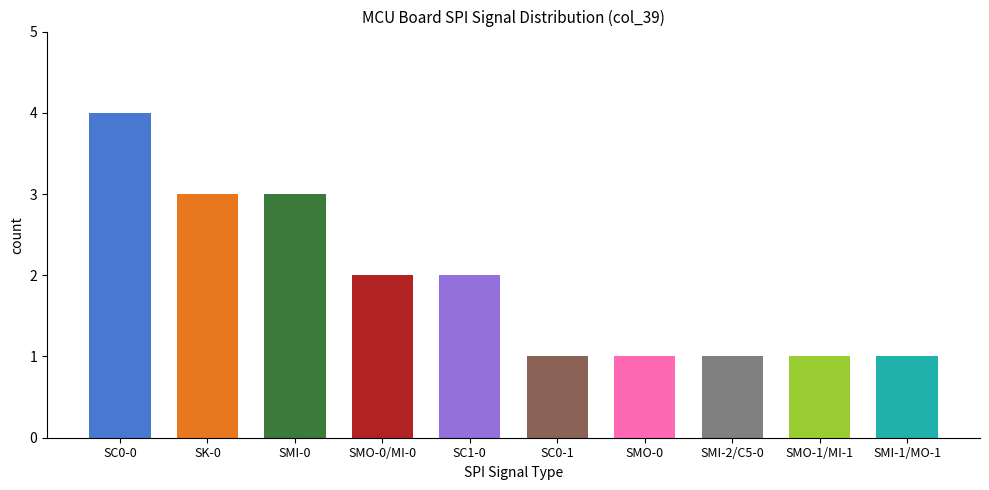

What is the label of the 4th bar from the left?

SMO-0/MI-0